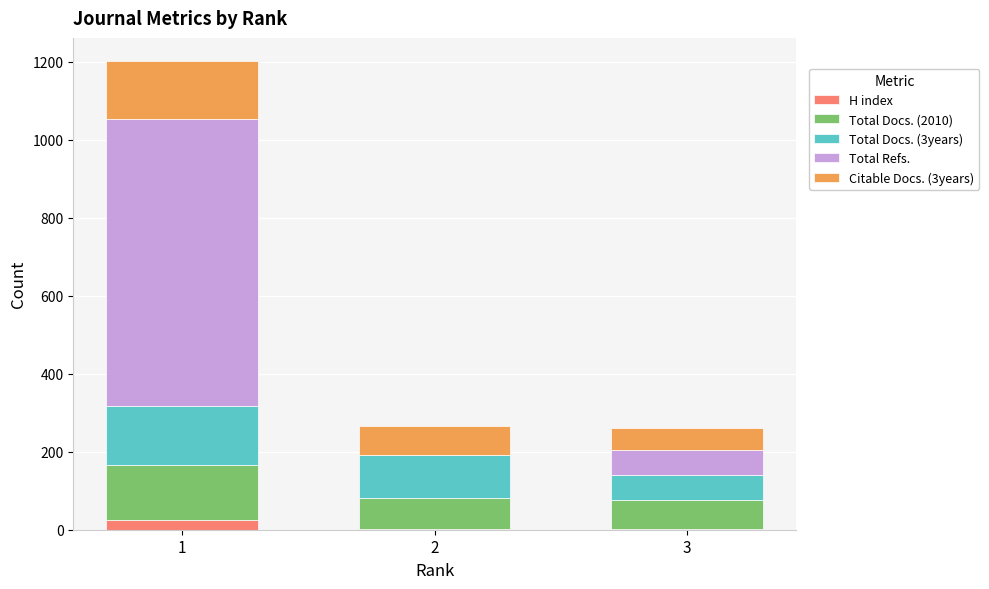

What is the sum of all H index values?

29